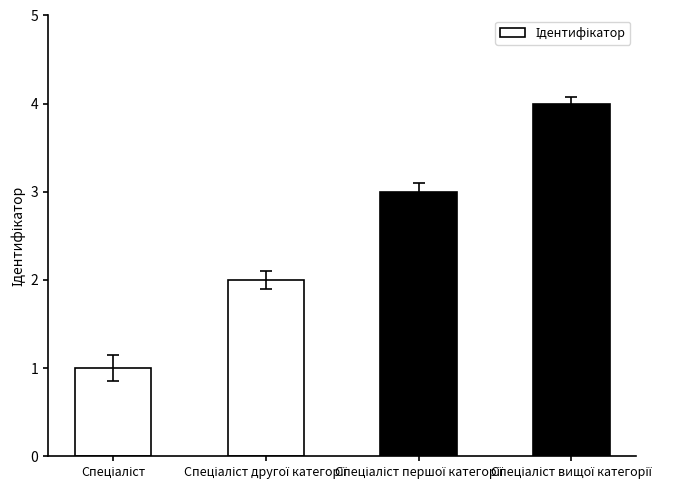

How many values are between 2 and 4?

3